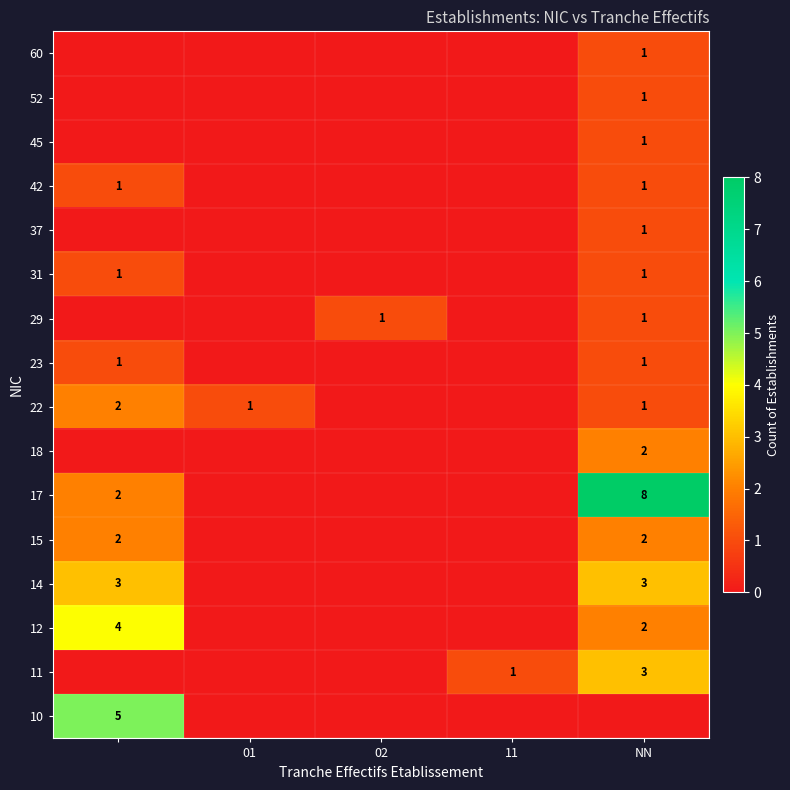

True or false: 29 has a value of 1 at 02.

True